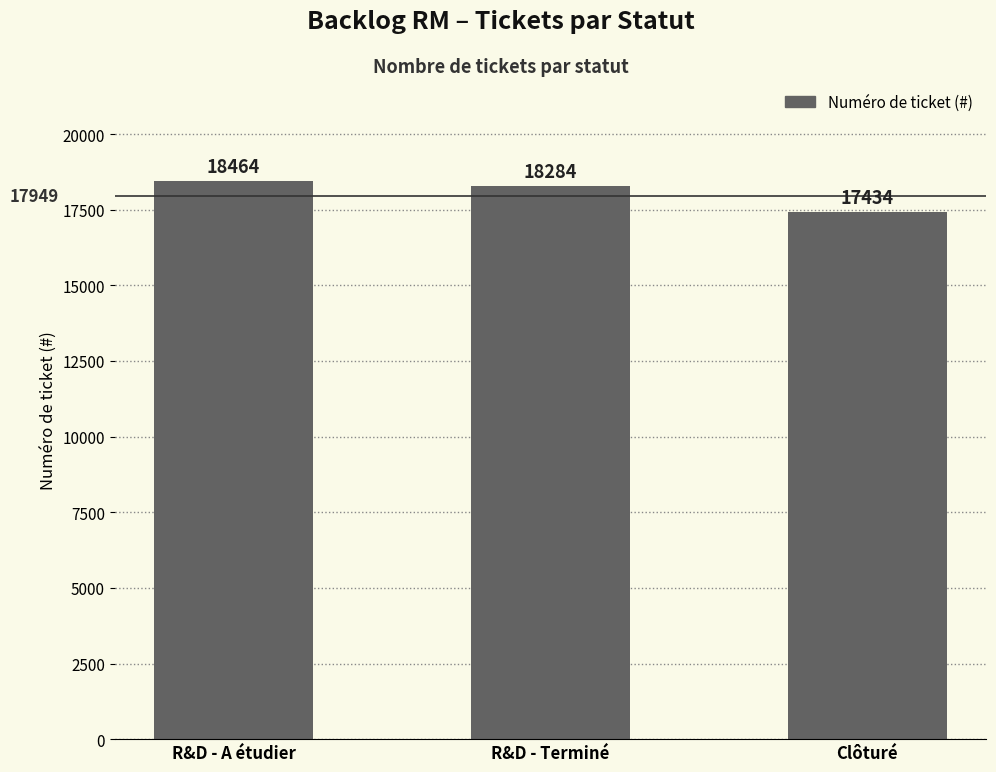

Reading left to right, what are all the values shown in this chart?

18464	18284	17434